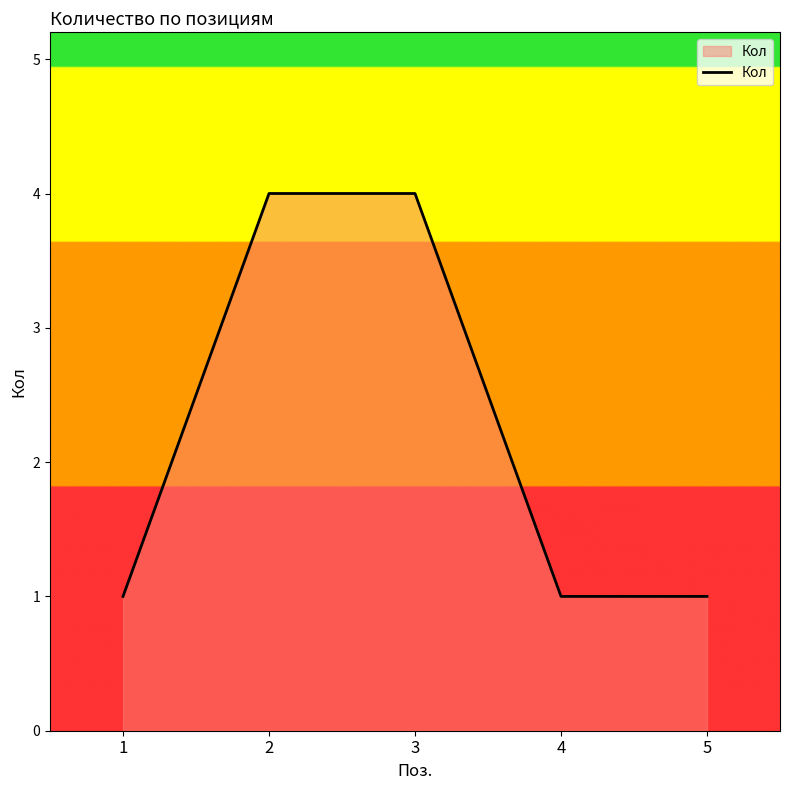

How many lines are shown in the chart?

1